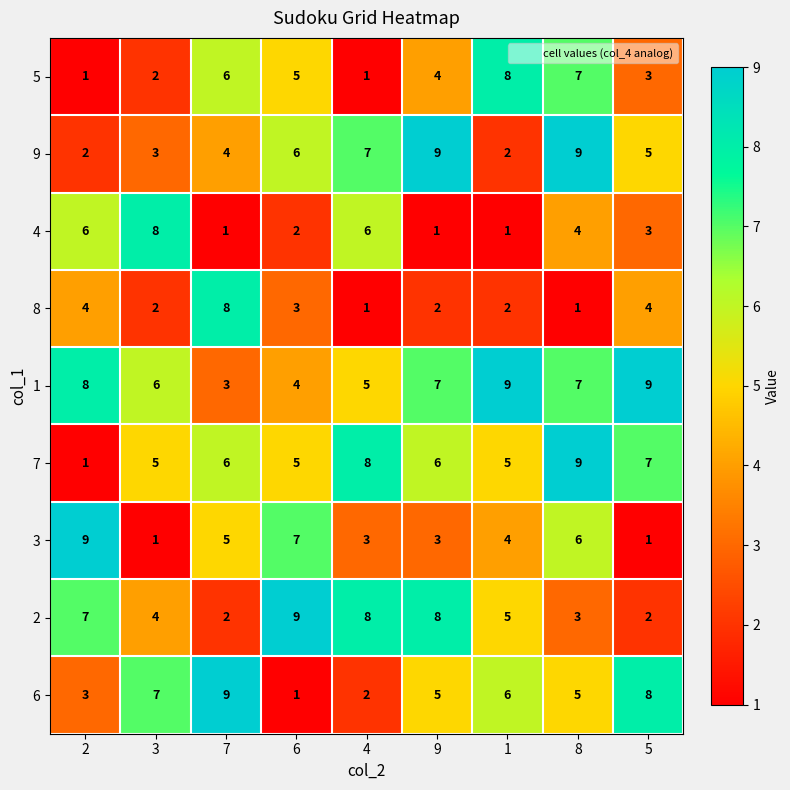

What is the sum of the 1 values at 8 and 1?

16